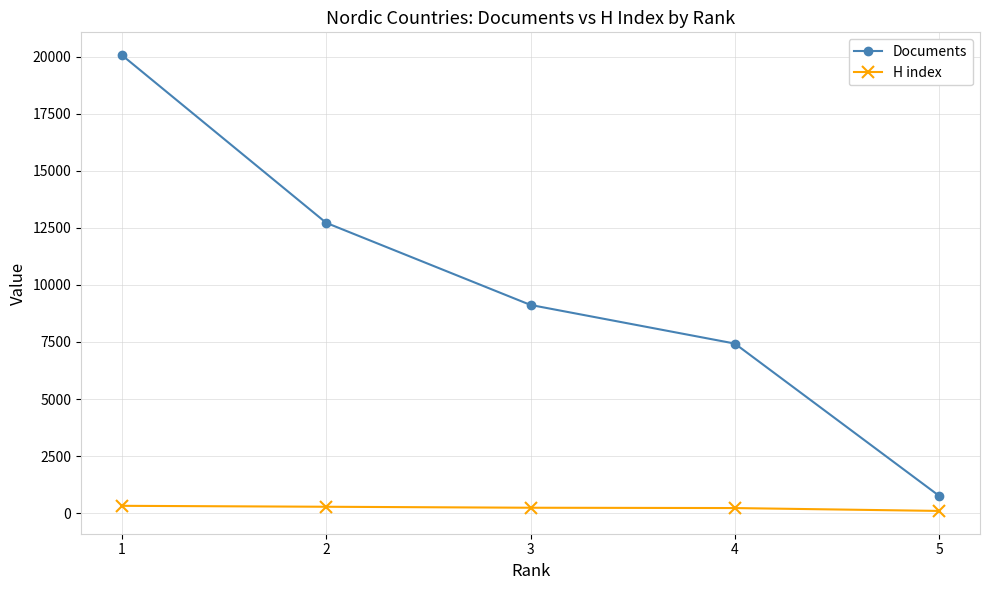

True or false: Documents has more than 1 points higher than both neighbors.

False